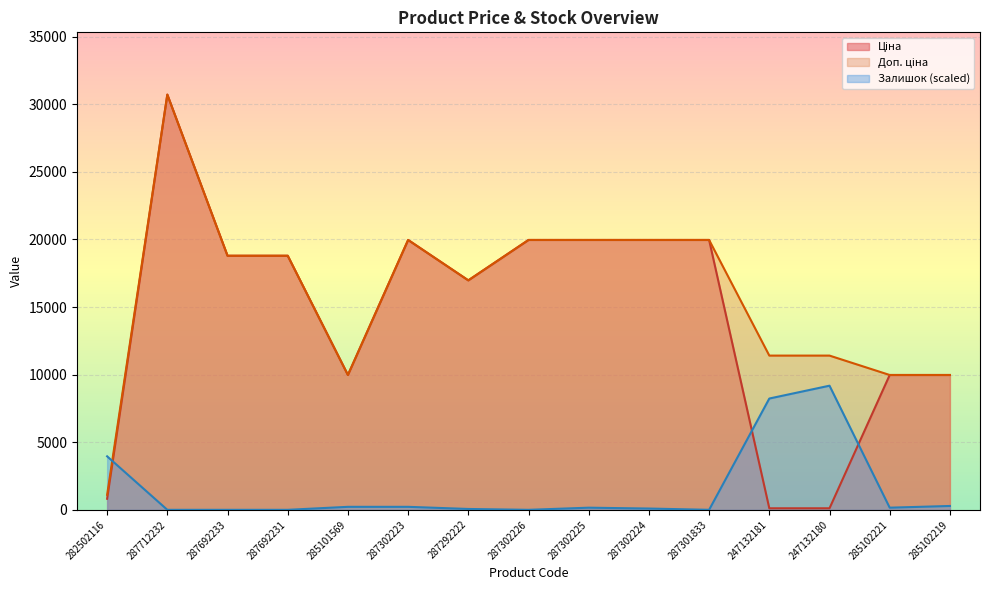

What is the sum of all Доп. ціна values?

238962.1